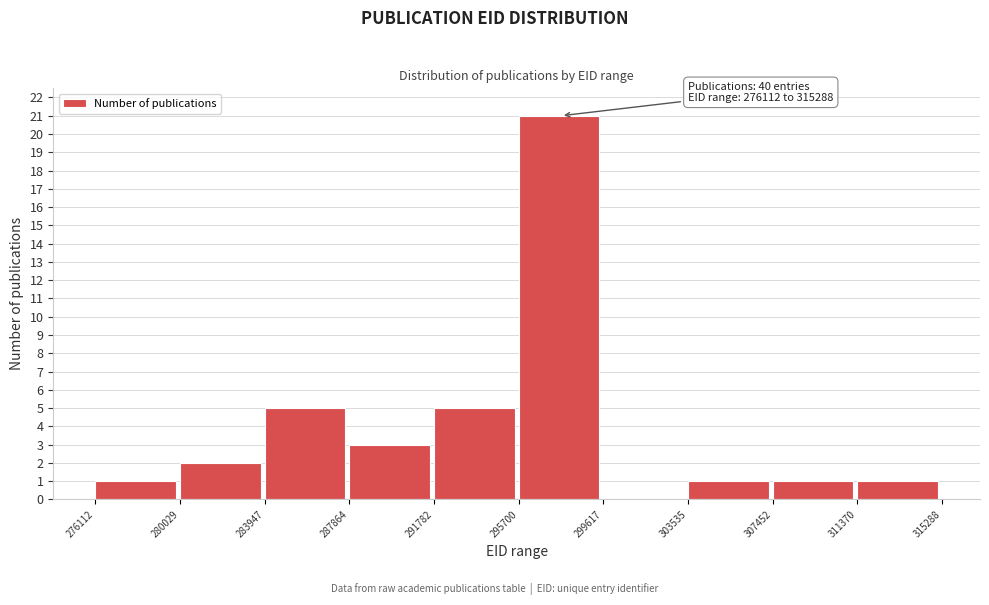

Over which range of the x-axis is the bar tallest?

295700 to 299617